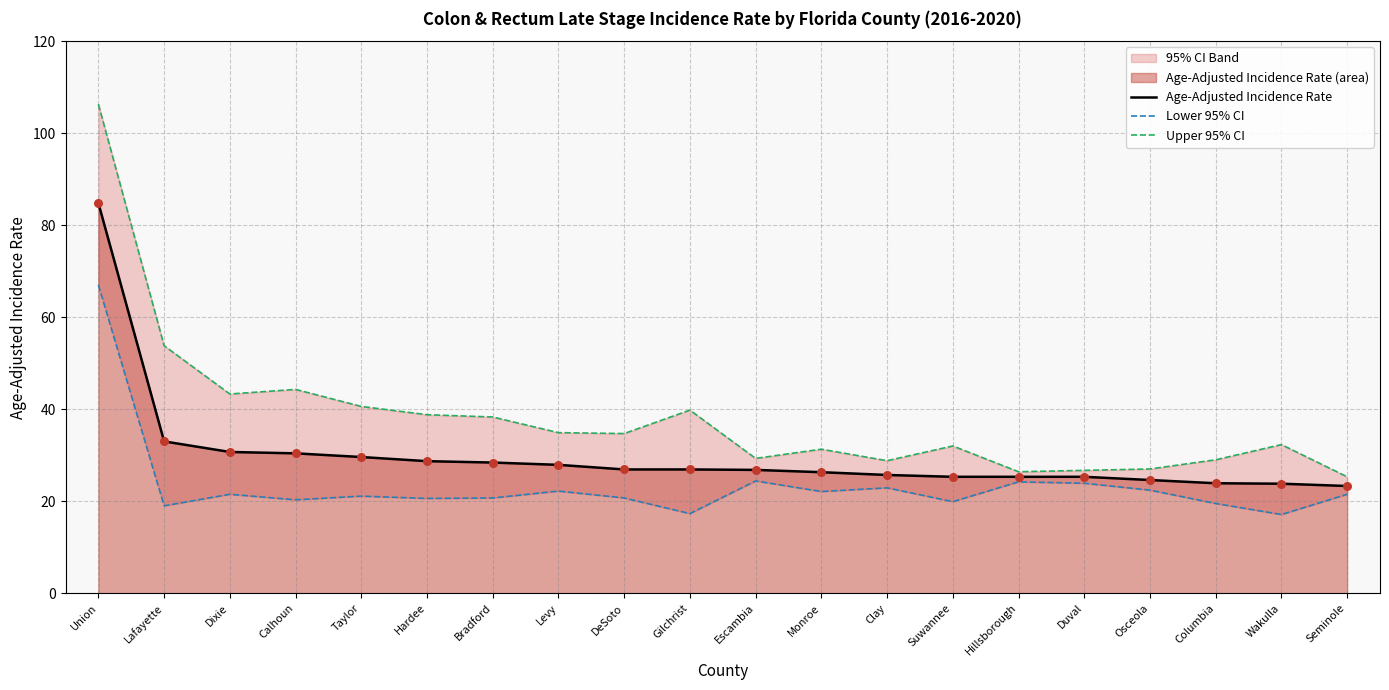

Is the value of Age-Adjusted Incidence Rate at Osceola greater than the value of Lower 95% CI at Lafayette?

Yes